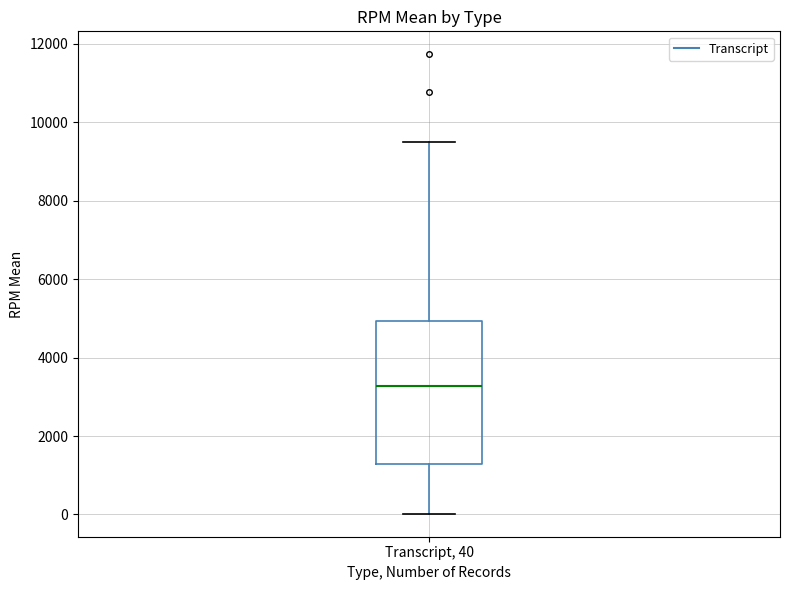

Read this box plot against the y-axis: the position of the median line, the range covered by the box, and the ends of both whiskers. The values are not printed on the chart, so give them approximately, as read against the axis.

median 3200, box 1200 to 5000, whiskers 0 to 9400